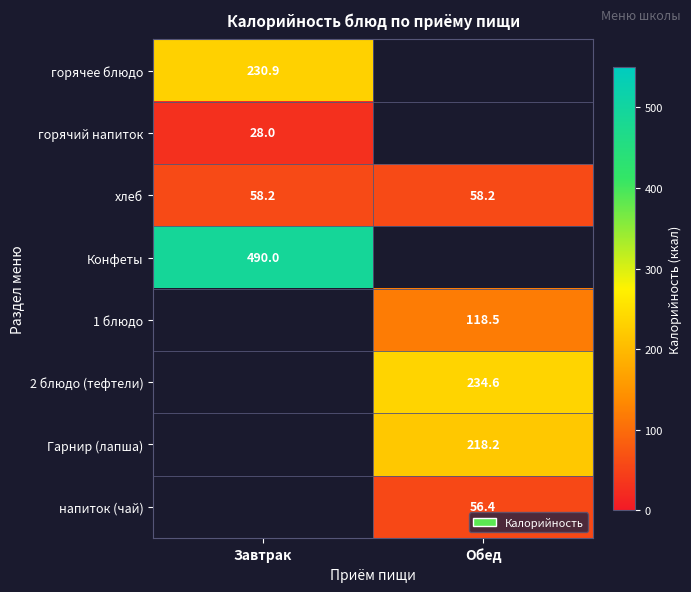

Is the value of горячее блюдо at Завтрак greater than the value of 1 блюдо at Обед?

Yes